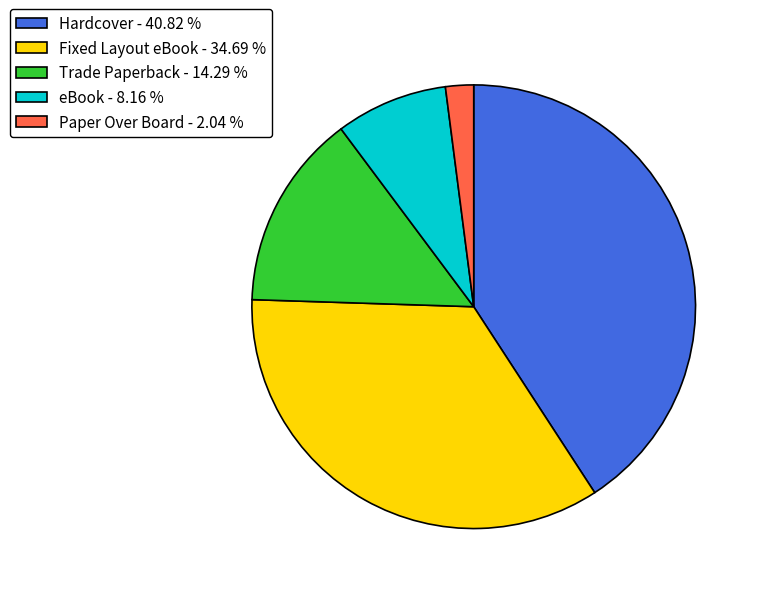

True or false: Hardcover accounts for 41% of the total.

True